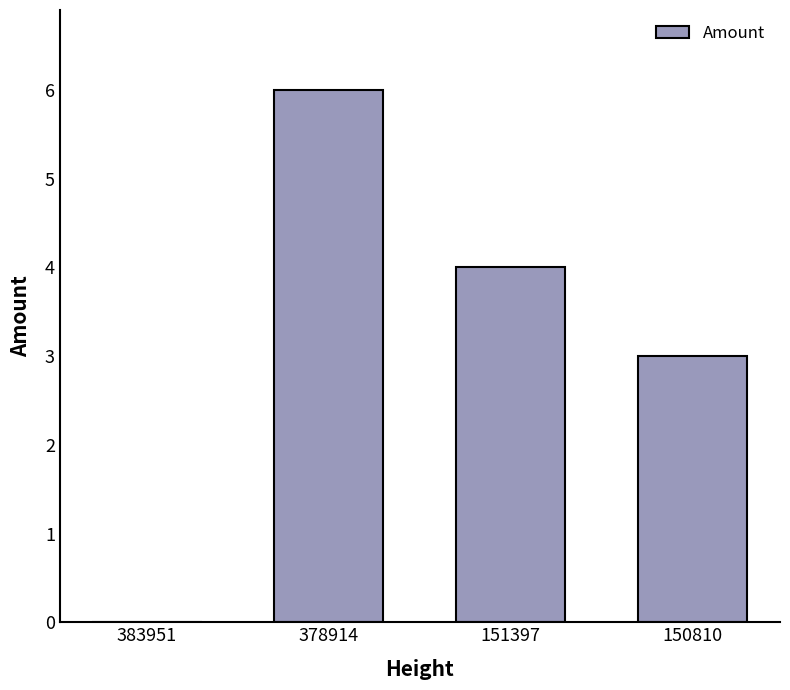

Count the number of categories in the chart.

4